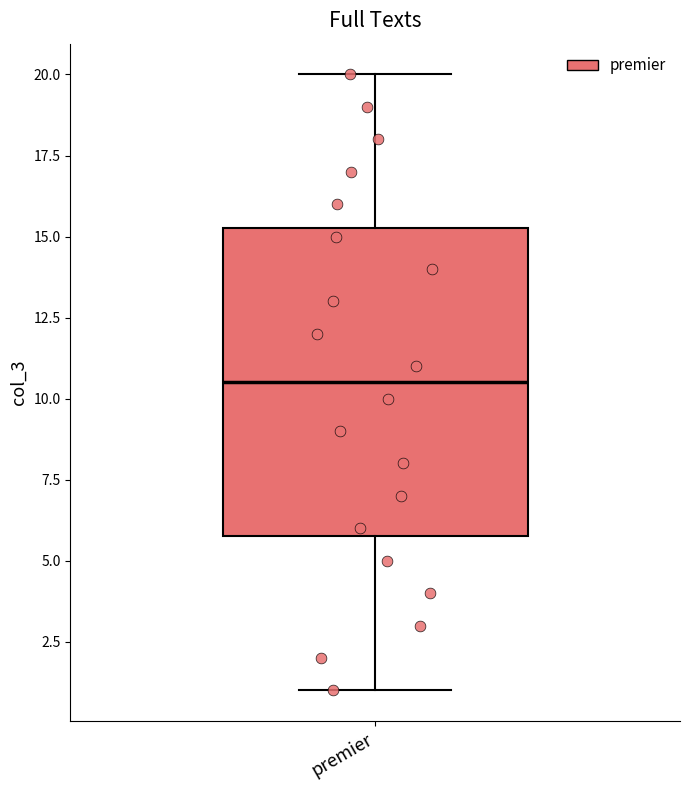

Where is the lower edge of the box for premier on the y-axis? The values are not printed on the chart, so give them approximately, as read against the axis.

6.0